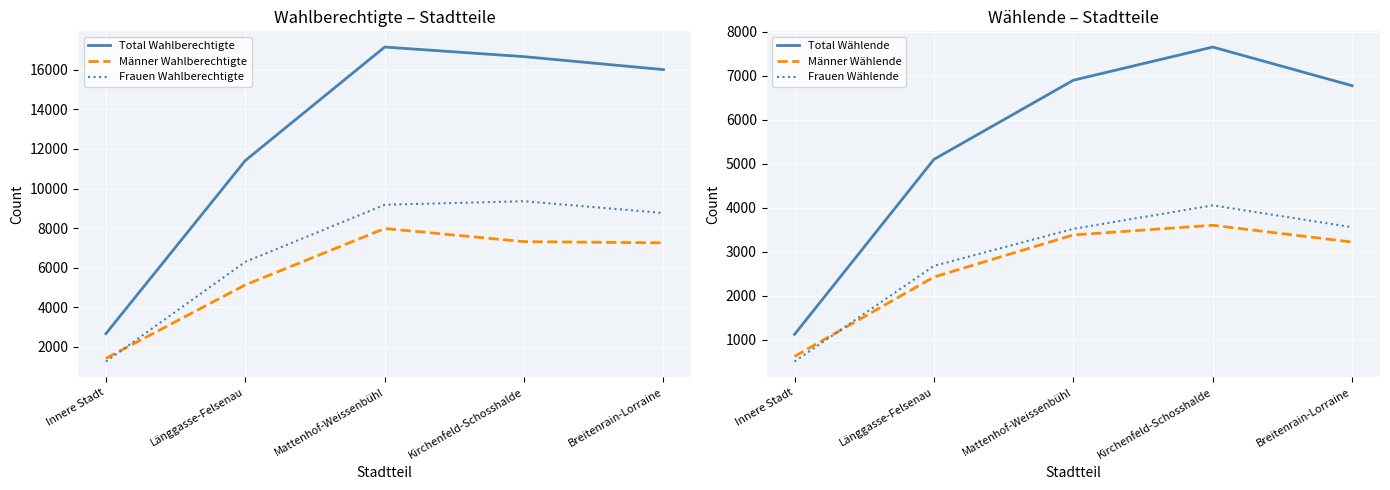

Reading left to right, transcribe all the data shown in this chart.

Total Wahlberechtigte: 2659	11416	17156	16671	16014
Männer Wahlberechtigte: 1409	5125	7978	7313	7252
Frauen Wahlberechtigte: 1250	6291	9178	9358	8762
Total Wählende: 1117	5095	6893	7647	6769
Männer Wählende: 616	2421	3377	3597	3216
Frauen Wählende: 501	2674	3516	4050	3553